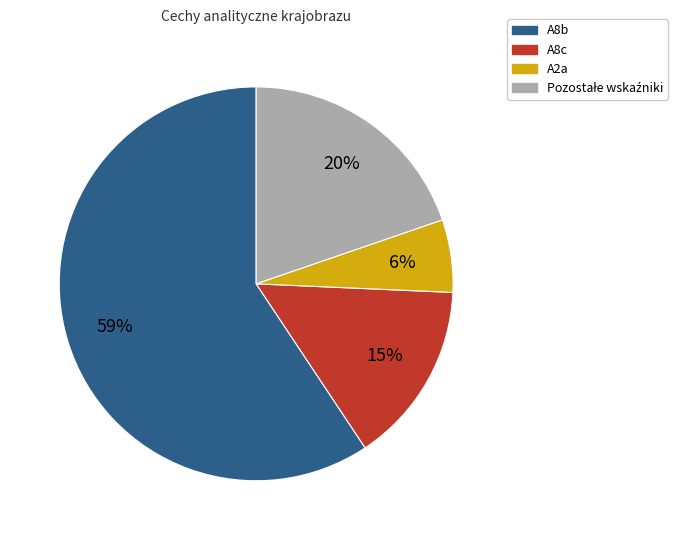

The A2a slice represents 19% of the pie. True or false?

False